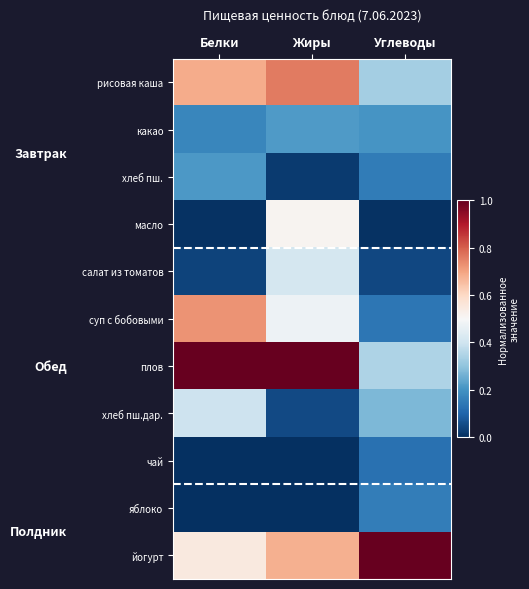

Which series changed the most between Белки and Углеводы?

плов